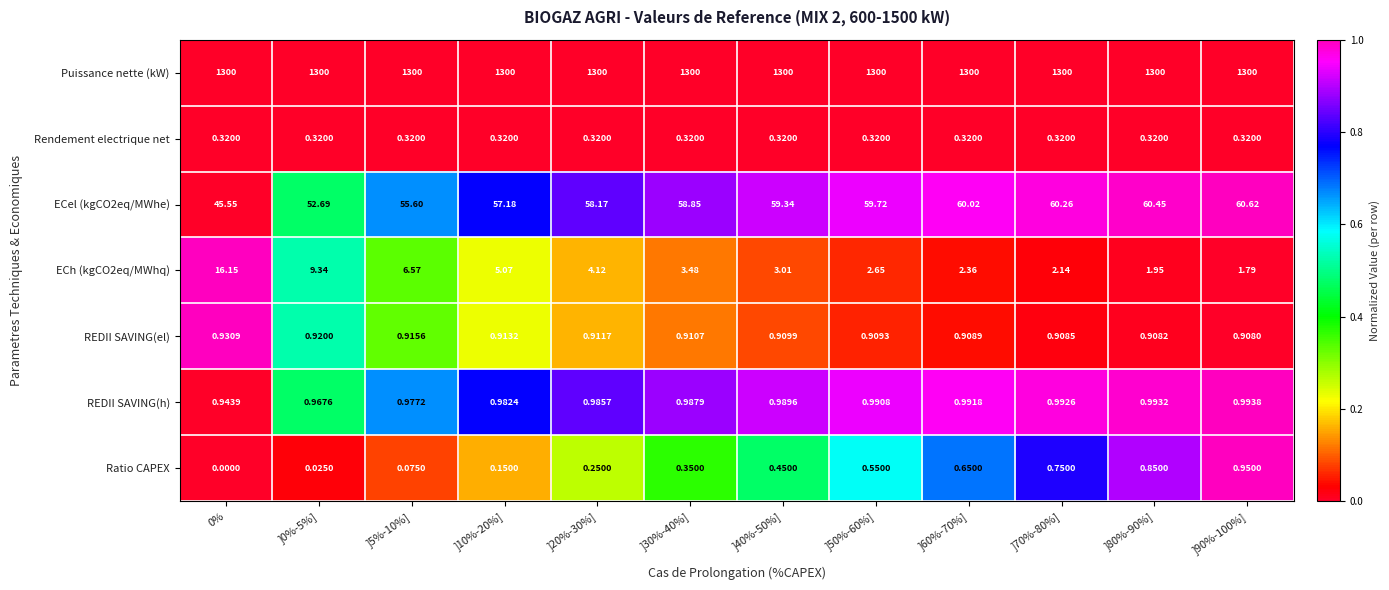

Which series has the largest total across all categories?

Puissance nette (kW)